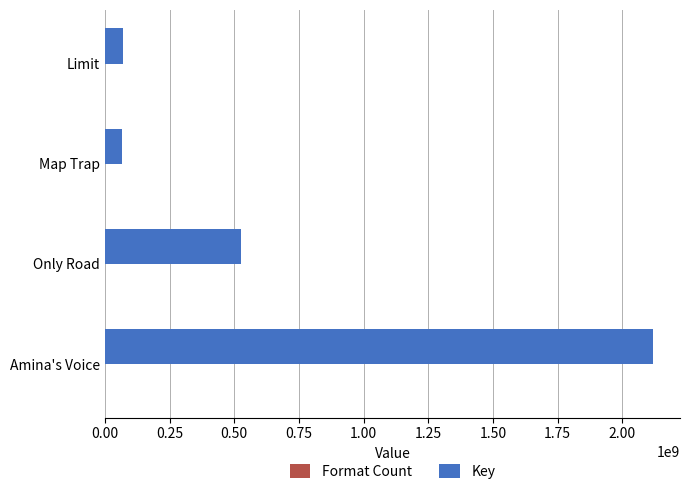

At which category is the sum across all series the highest?

Amina's Voice